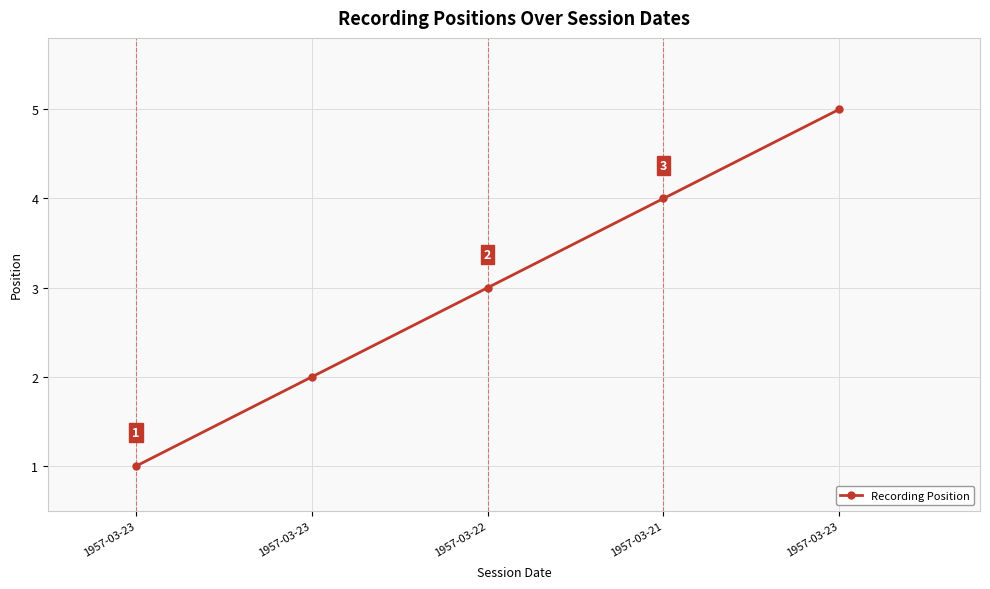

How many data points does each series have?

5